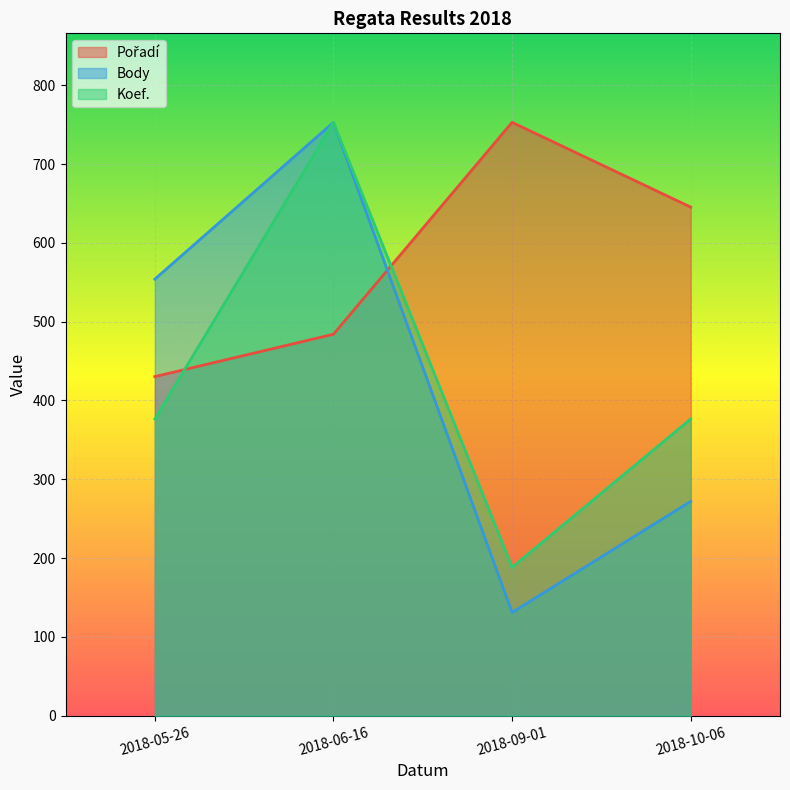

What is the difference between the second highest and second lowest values in the Pořadí series?

161.4